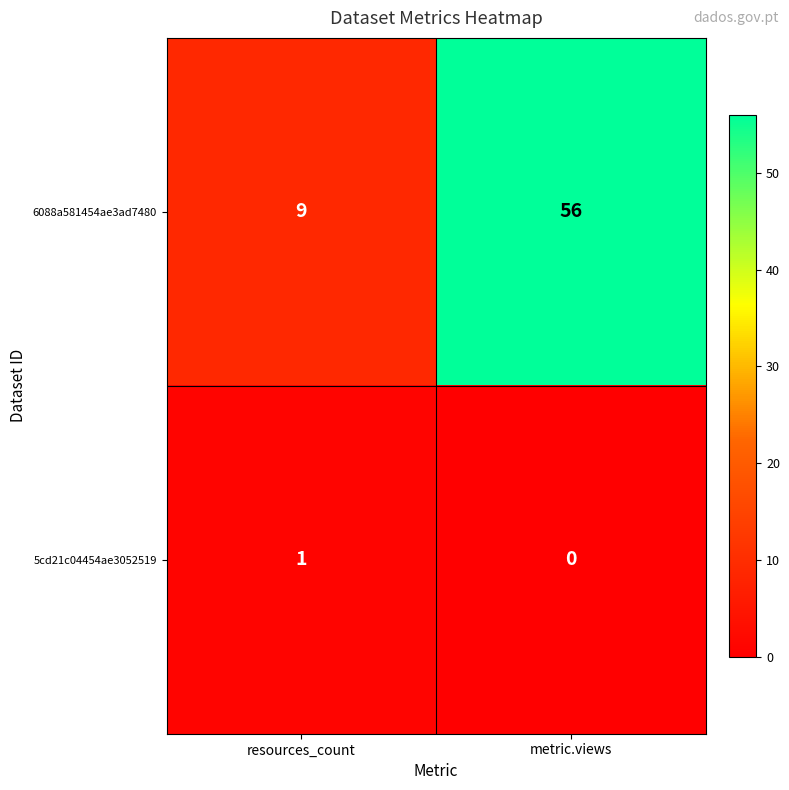

What is the total value across all series at metric.views?

56